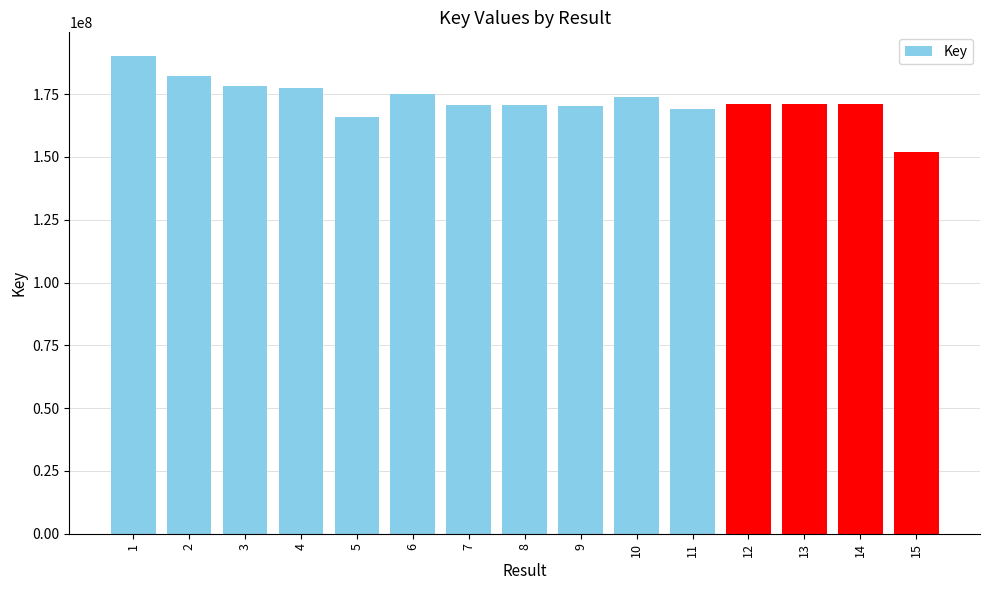

What is the sum of all values?

2588764812